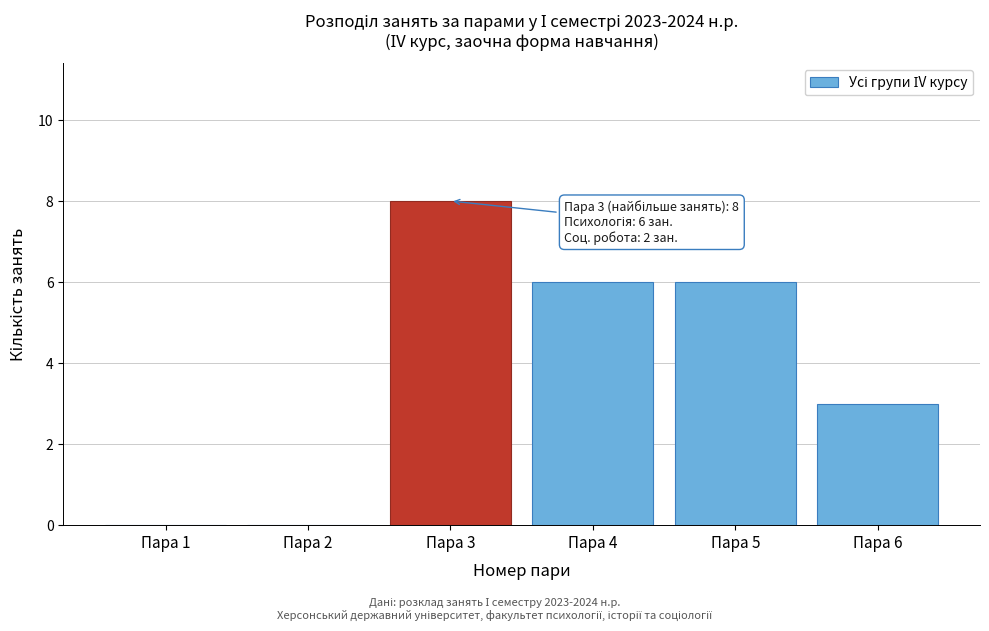

Reading left to right, transcribe all the data shown in this chart.

Пара 1=0	Пара 2=0	Пара 3=8	Пара 4=6	Пара 5=6	Пара 6=3